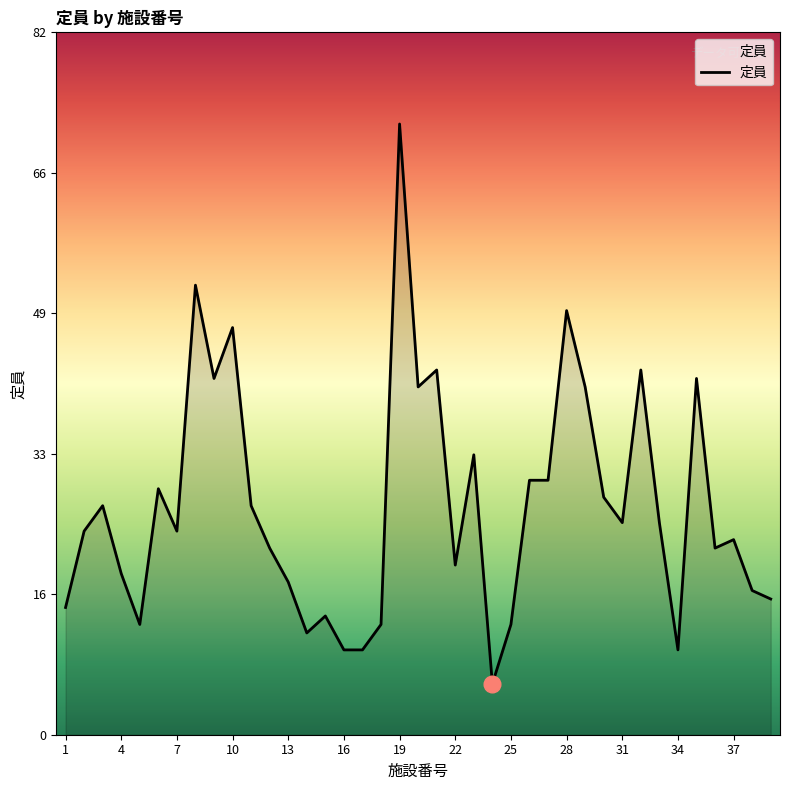

What is the minimum value shown in the chart?

6